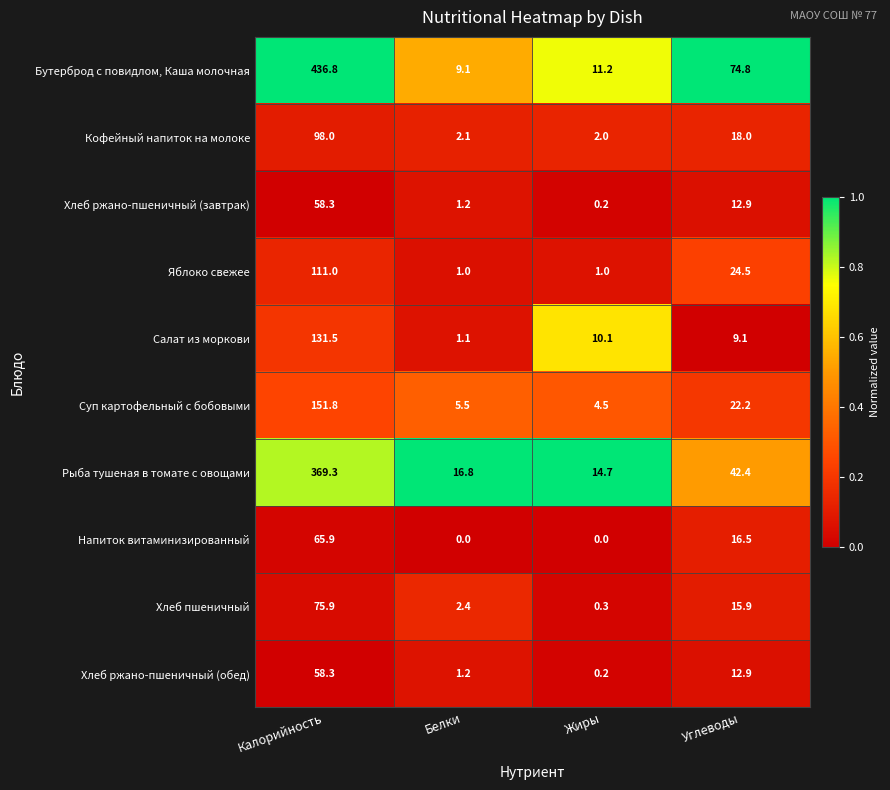

What value does the Кофейный напиток на молоке series have at Калорийность?

98.0